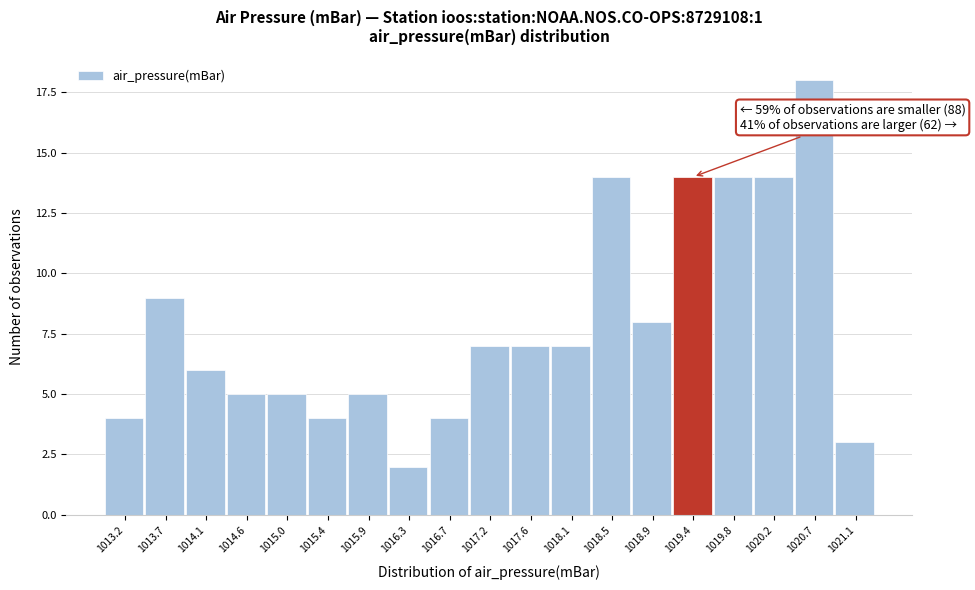

Reading right to left, list all the values displayed in this chart.

3	18	14	14	14	8	14	7	7	7	4	2	5	4	5	5	6	9	4